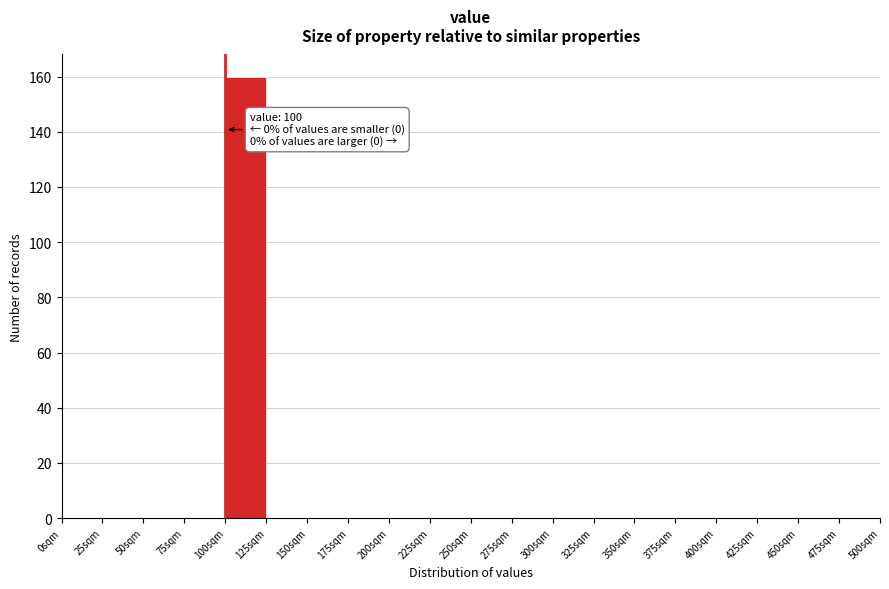

Over which range of the x-axis is the bar tallest?

100 to 125